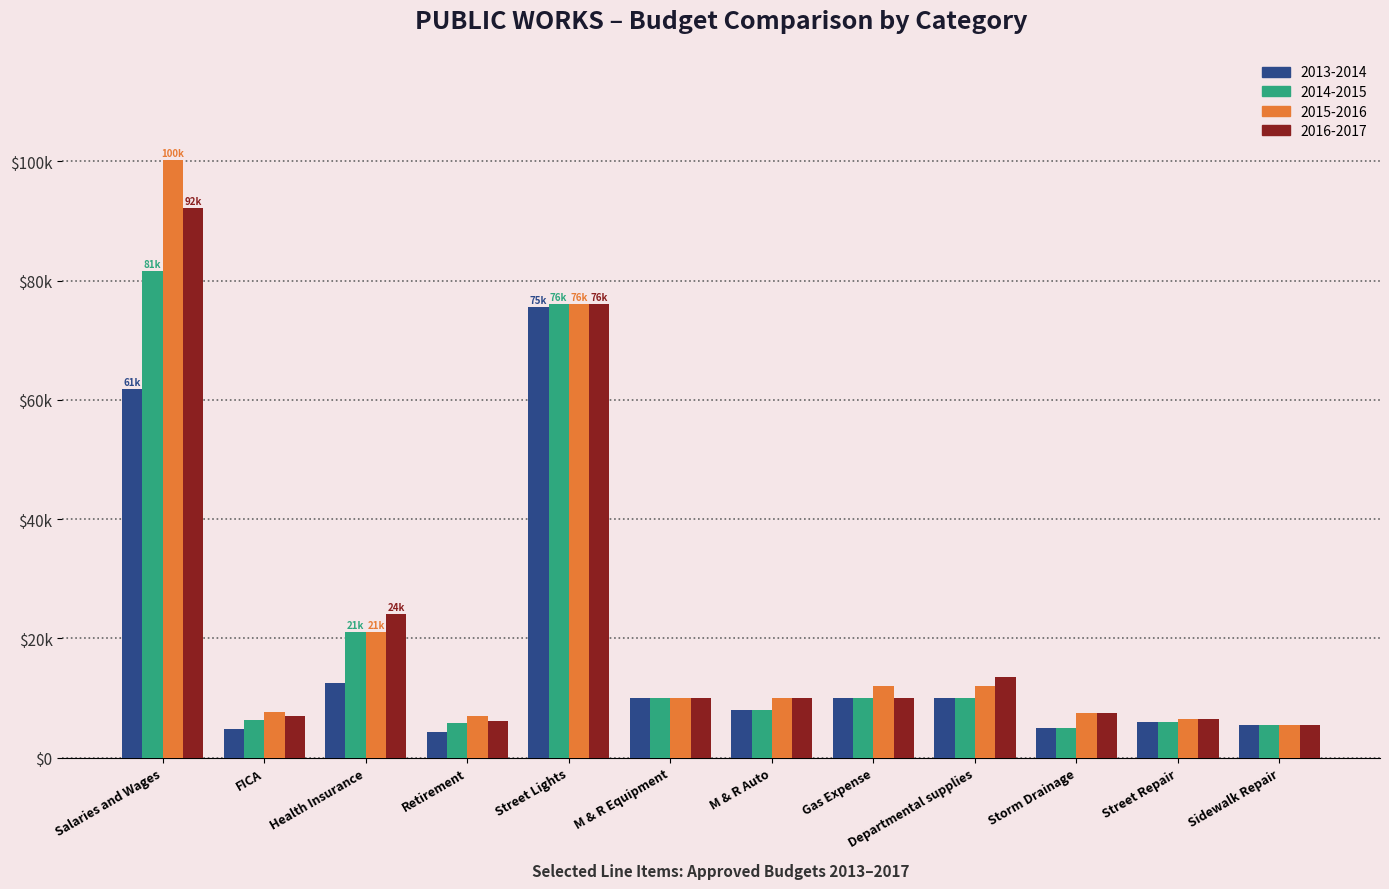

Are the bars grouped side by side (vs. stacked)?

Yes